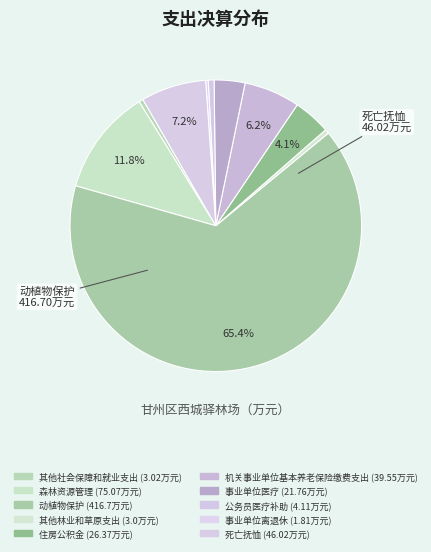

The 事业单位离退休 slice represents 0% of the pie. True or false?

True